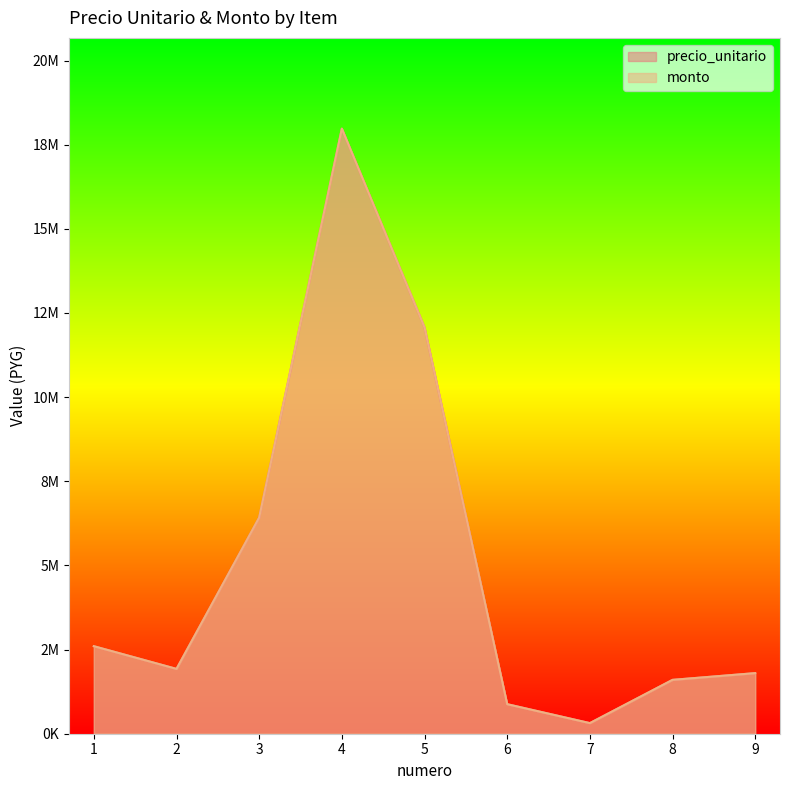

What is the maximum value for precio_unitario?

17976000